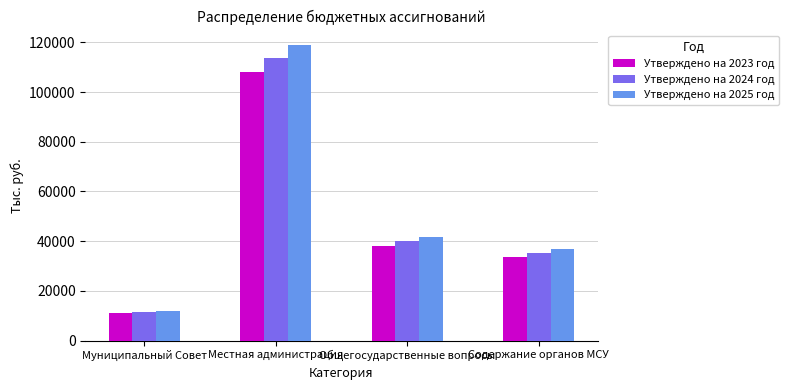

What is the difference between the Утверждено на 2023 год values at Содержание органов МСУ and Местная администрация?

74620.9